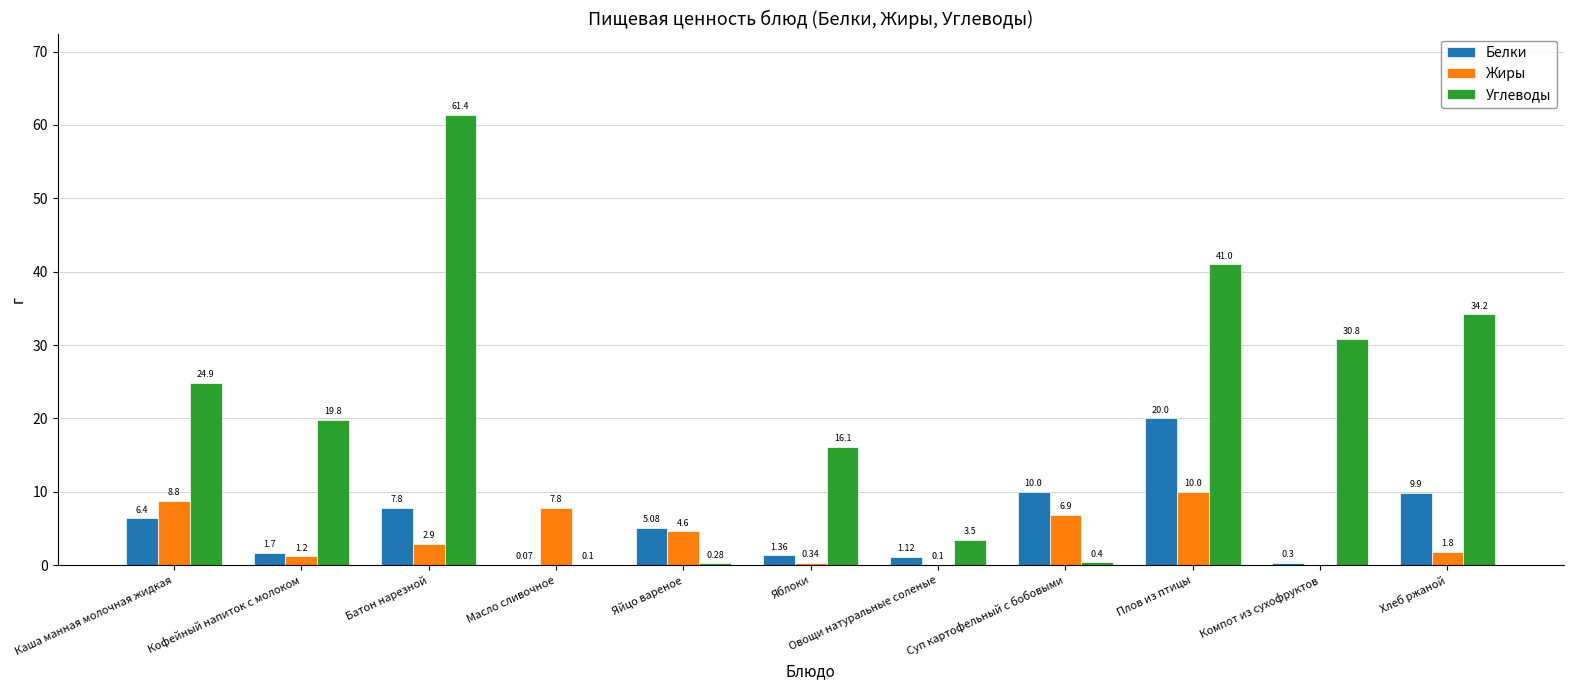

At which label does Жиры first exceed 2?

Каша манная молочная жидкая